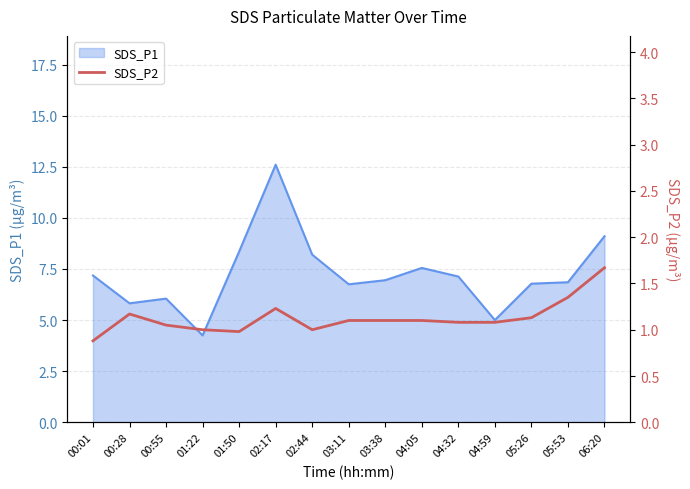

What position from the left is 03:11?

8